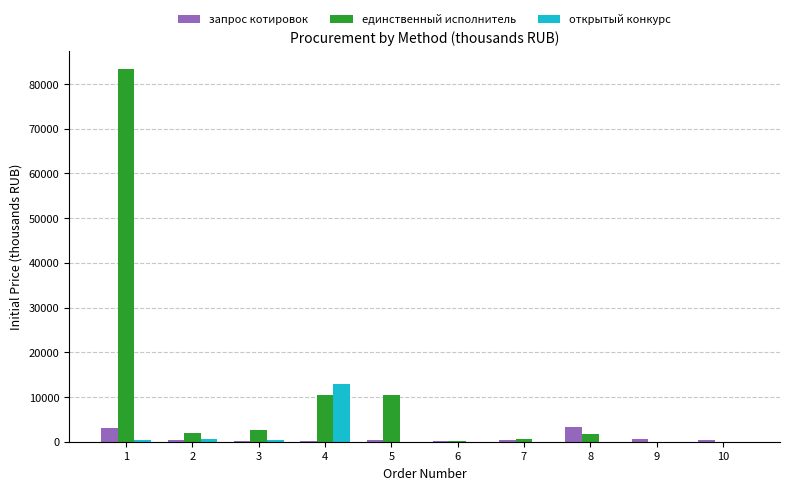

Which series has the largest total across all categories?

единственный исполнитель